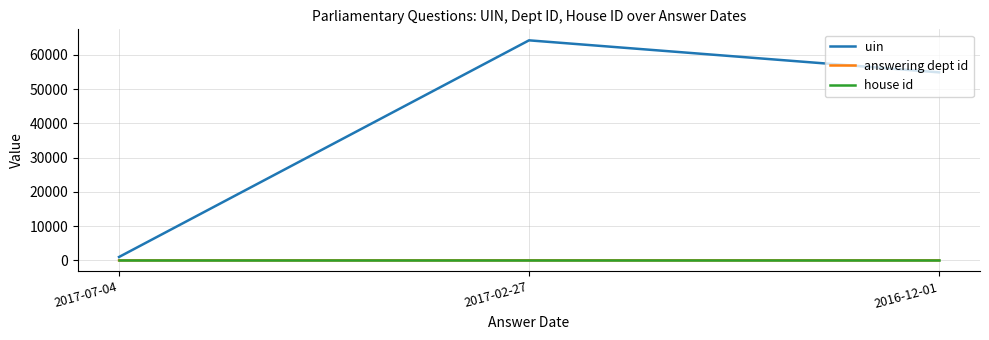

Is the value of uin at 2016-12-01 greater than the value of house id at 2017-02-27?

Yes